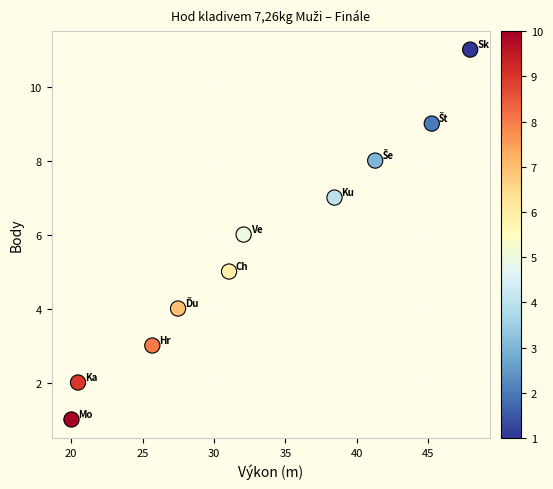

What is the range of Y values (max minus min)?

10